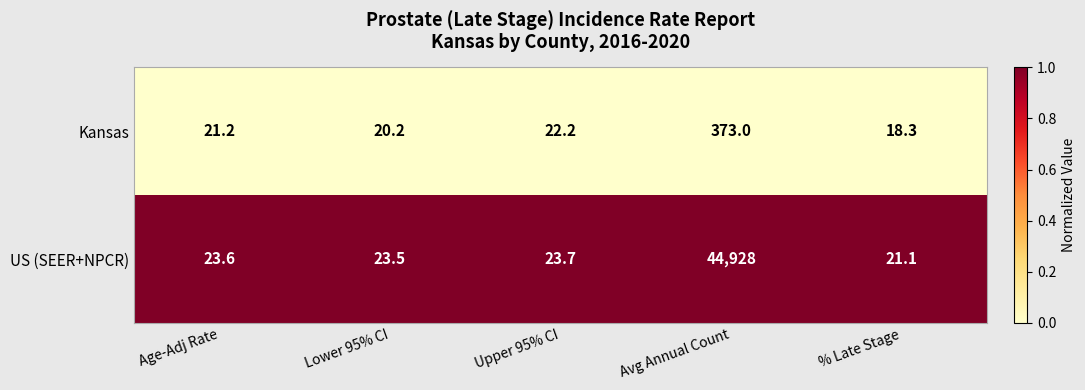

Between Upper 95% CI and % Late Stage, which series saw the biggest shift?

Kansas